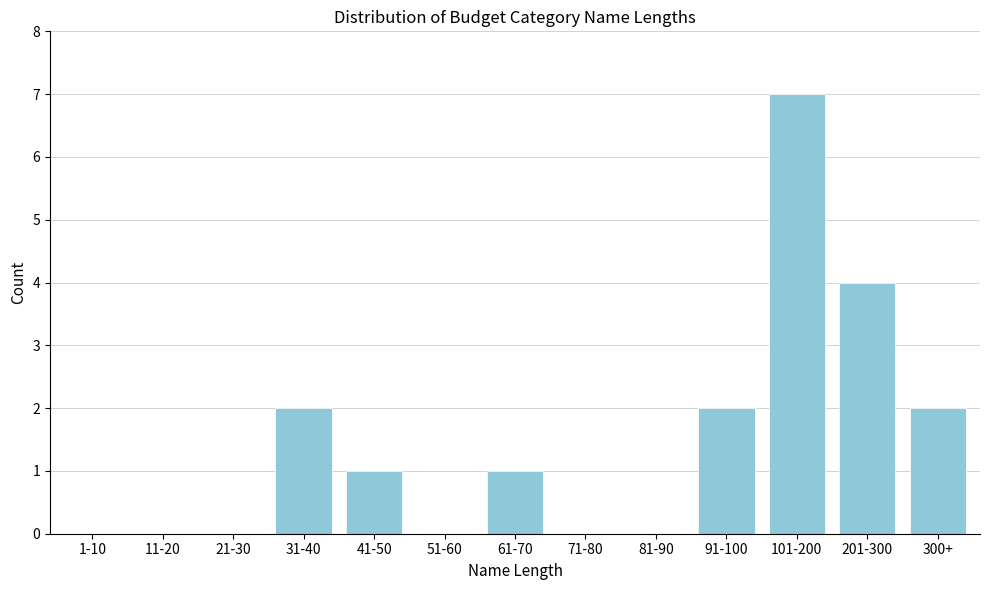

Reading left to right, what are all the values shown in this chart?

1-10=0	11-20=0	21-30=0	31-40=2	41-50=1	51-60=0	61-70=1	71-80=0	81-90=0	91-100=2	101-200=7	201-300=4	300+=2